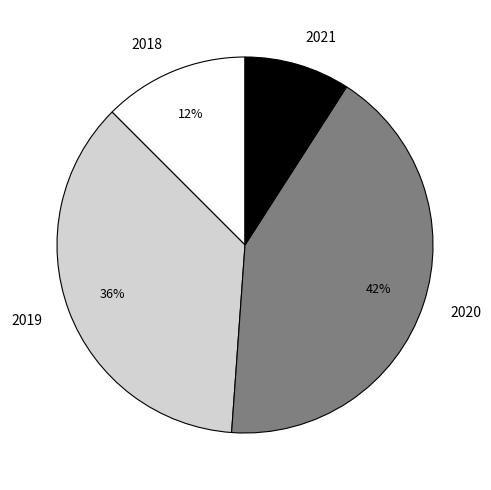

To the nearest percent, what is the difference between the largest and smallest slice percentages?

33%